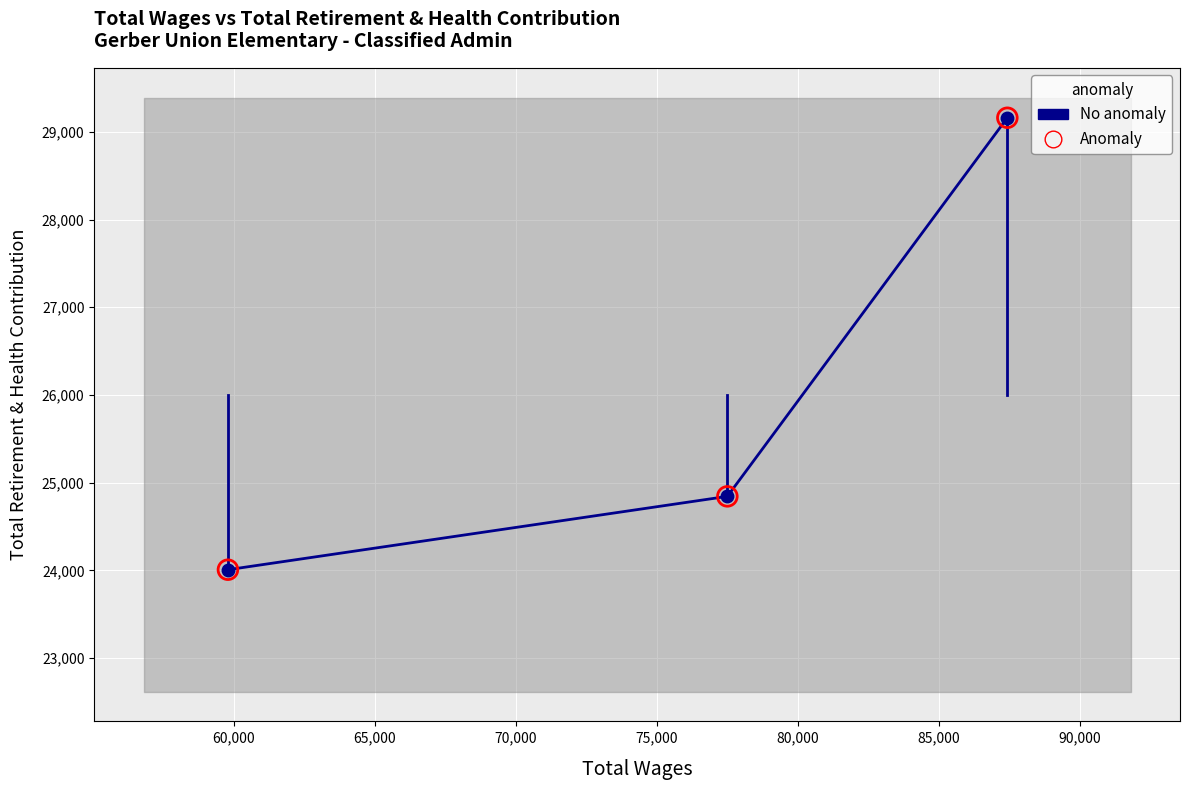

What are all the series names shown in the legend?

No anomaly, Anomaly